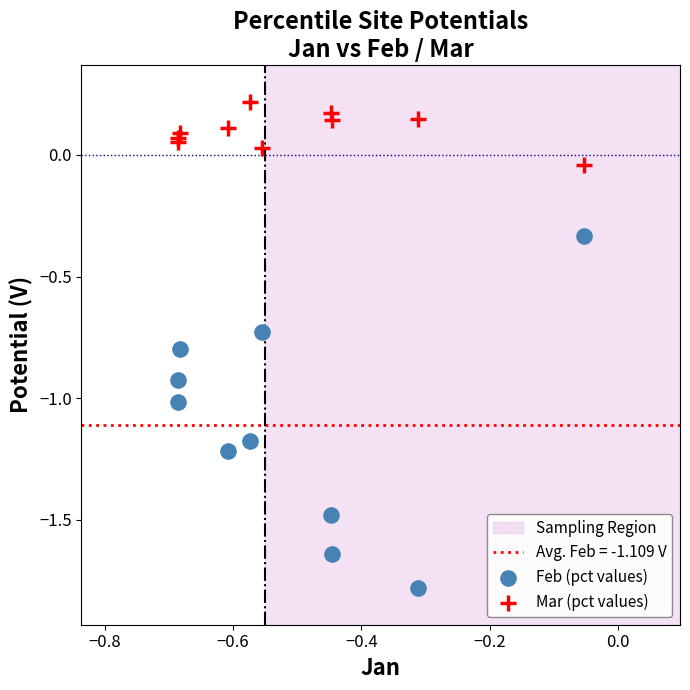

Which series has the largest Y range (max minus min)?

Feb (pct values)